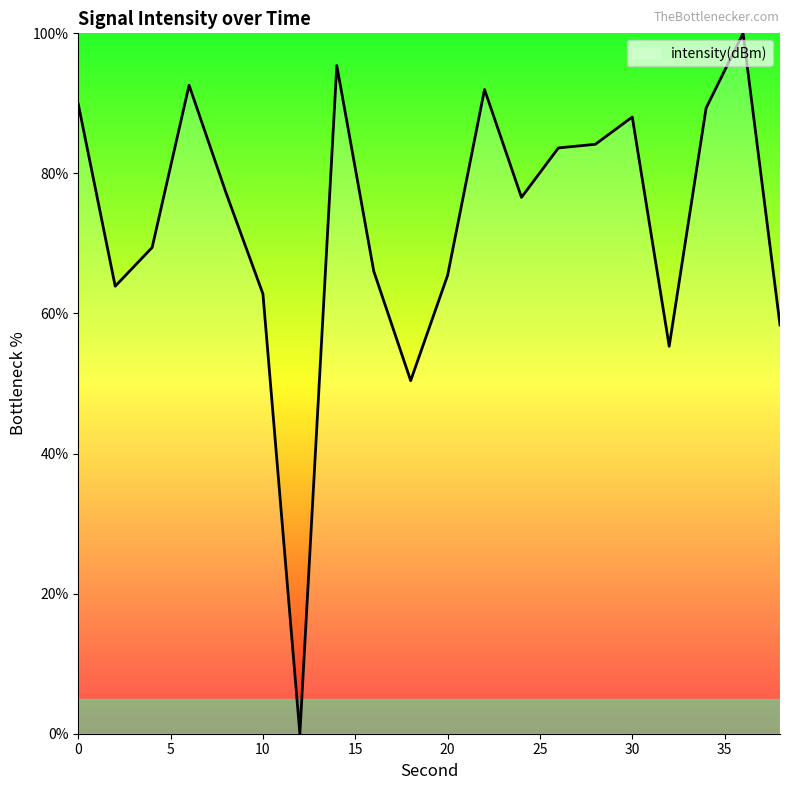

What is the maximum value shown in the chart?

100.0